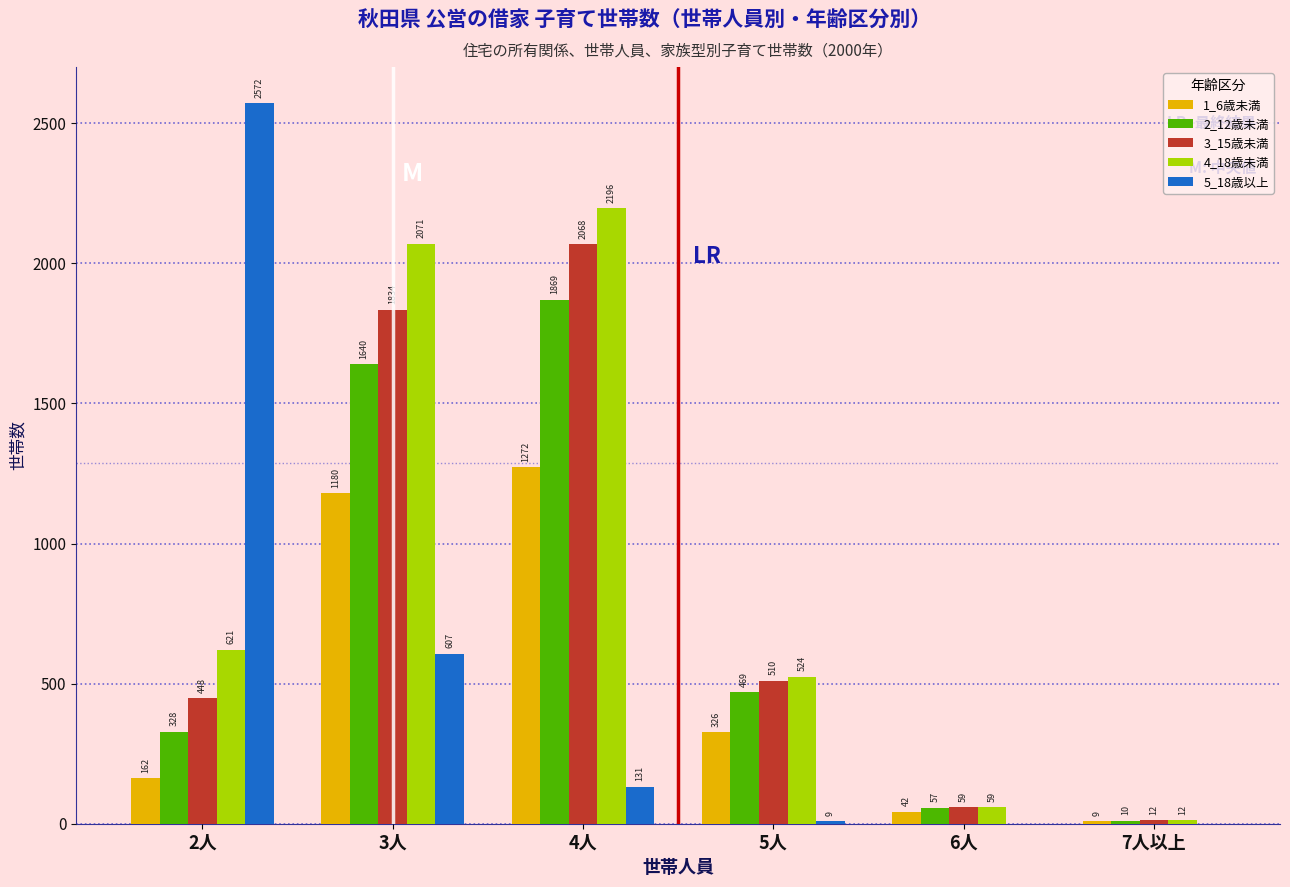

Reading right to left, extract all data points from this chart.

1_6歳未満: 7人以上=9	6人=42	5人=326	4人=1272	3人=1180	2人=162
2_12歳未満: 7人以上=10	6人=57	5人=469	4人=1869	3人=1640	2人=328
3_15歳未満: 7人以上=12	6人=59	5人=510	4人=2068	3人=1834	2人=448
4_18歳未満: 7人以上=12	6人=59	5人=524	4人=2196	3人=2071	2人=621
5_18歳以上: 7人以上=0	6人=0	5人=9	4人=131	3人=607	2人=2572